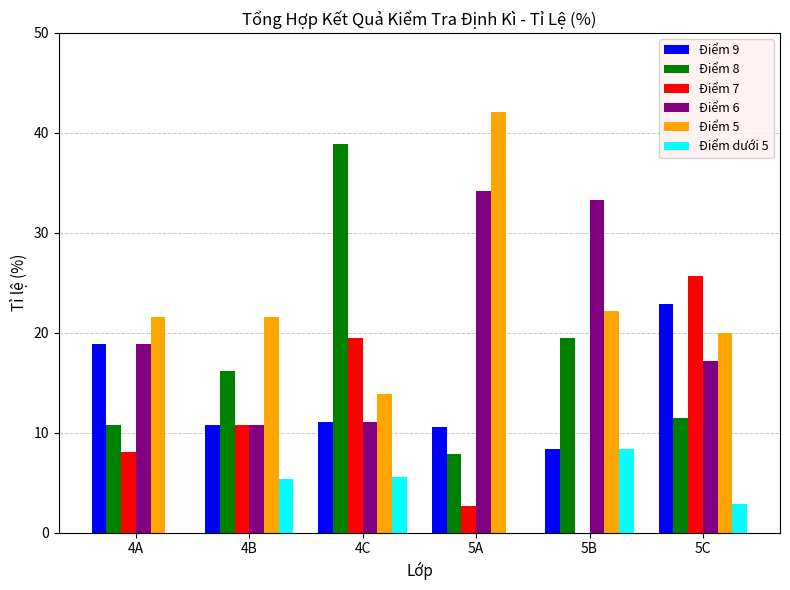

Which series changed the most between 5A and 5B?

Điểm 5